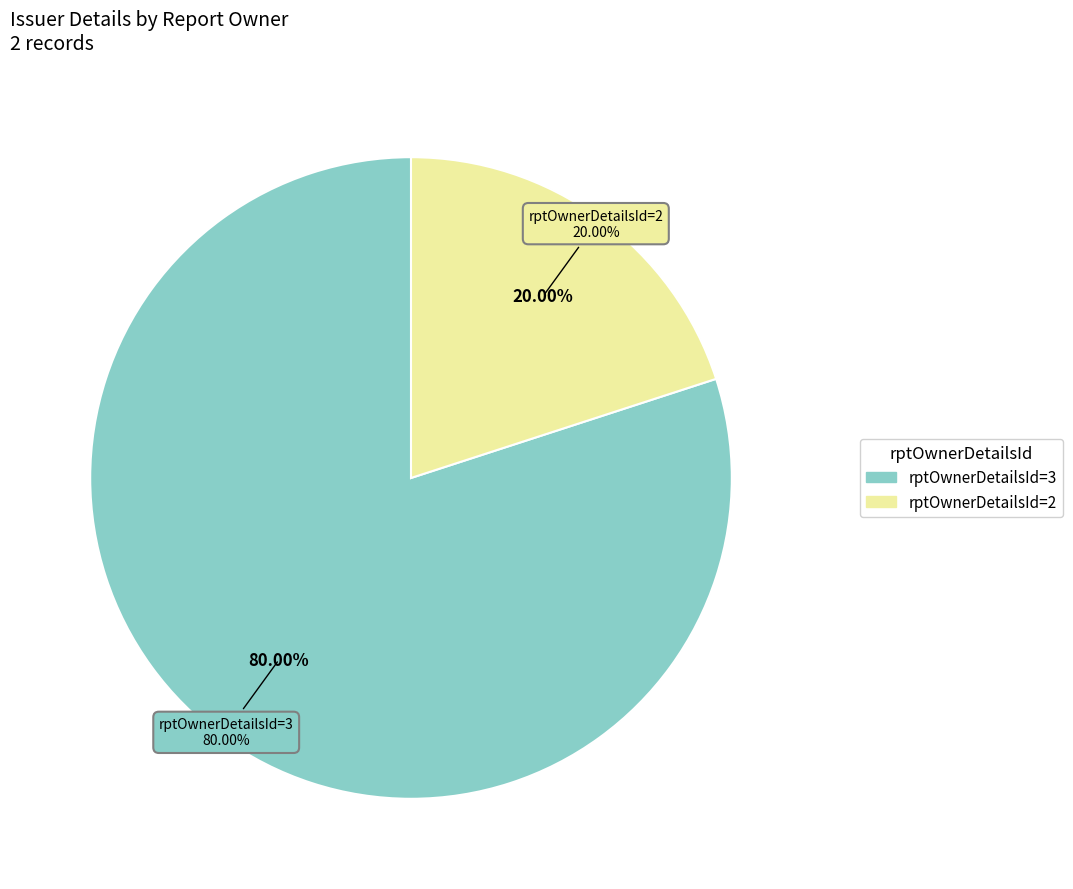

To the nearest percent, what portion does rptOwnerDetailsId=2 represent?

20%